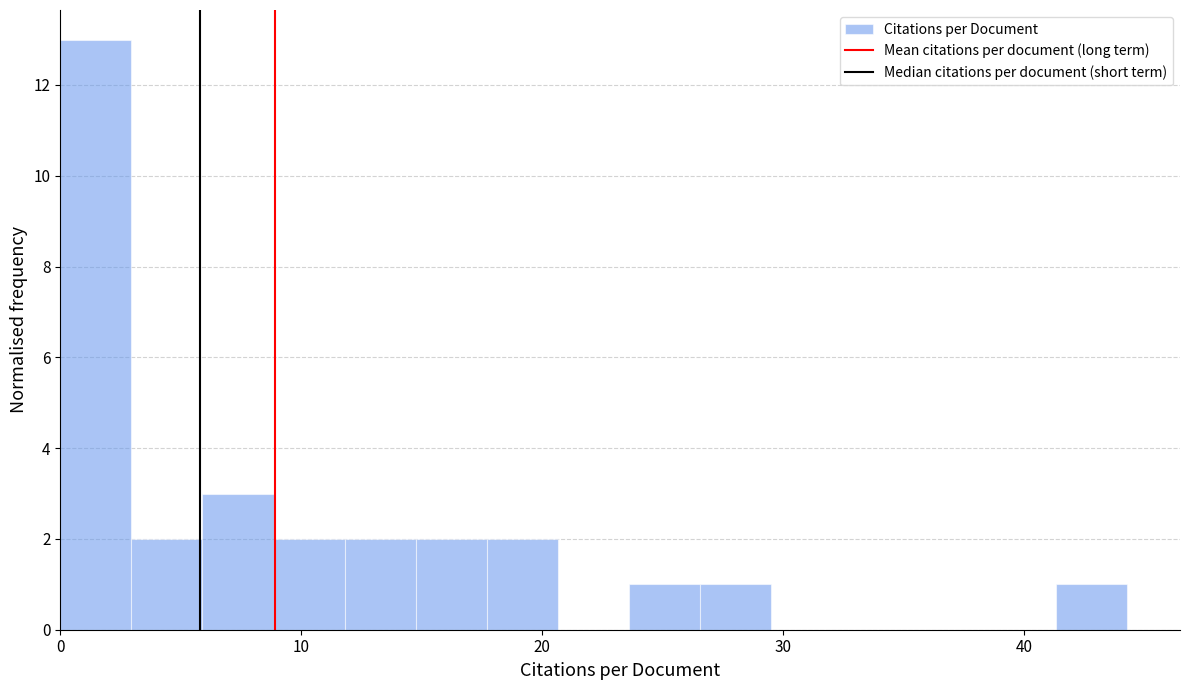

Read against the x-axis, roughly where is the centre of the tallest bar?

1